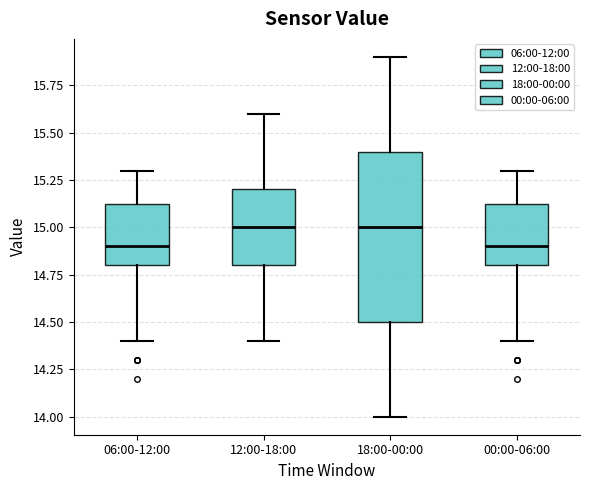

Reading left to right, read every box against the y-axis: the position of its median line, the range the box covers, and the ends of its whiskers. The values are not printed on the chart, so give them approximately, as read against the axis.

06:00-12:00: median 14.90, box 14.80 to 15.15, whiskers 14.40 to 15.30
12:00-18:00: median 15.00, box 14.80 to 15.20, whiskers 14.40 to 15.60
18:00-00:00: median 15.00, box 14.50 to 15.40, whiskers 14.00 to 15.90
00:00-06:00: median 14.90, box 14.80 to 15.15, whiskers 14.40 to 15.30